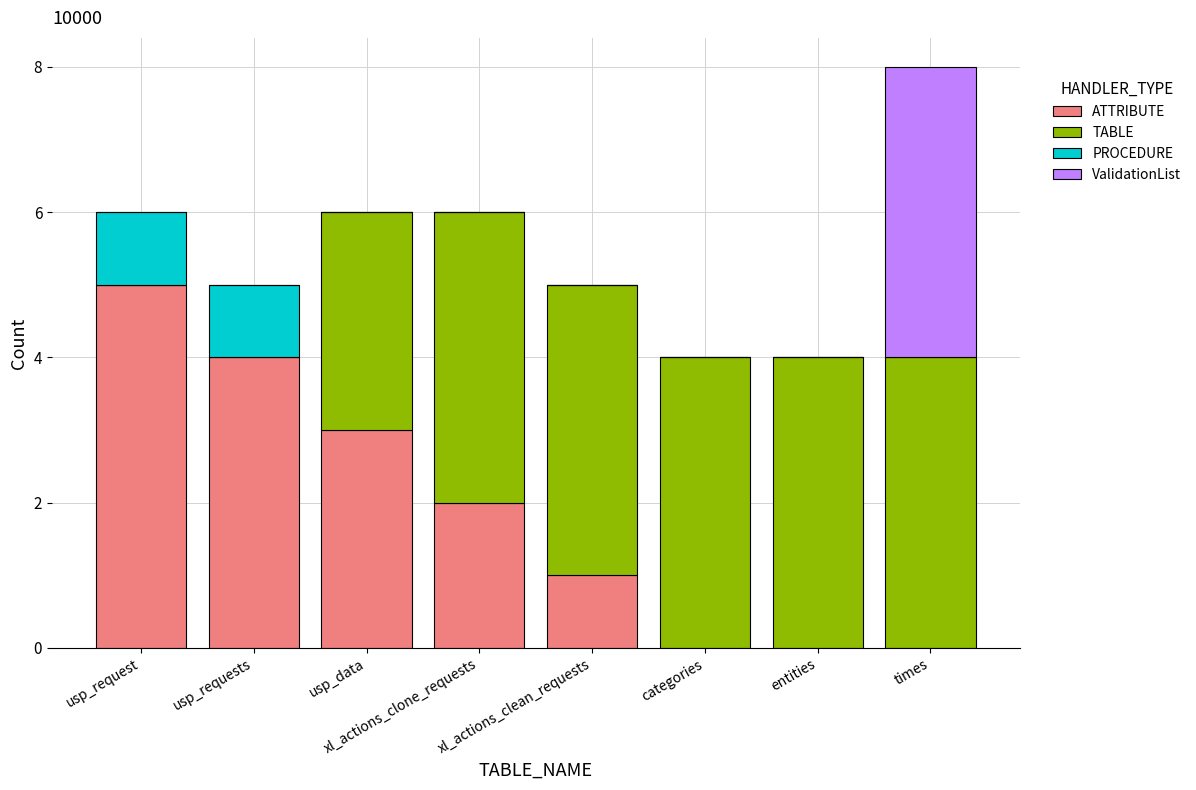

What is the approximate value of ATTRIBUTE at usp_data?

3